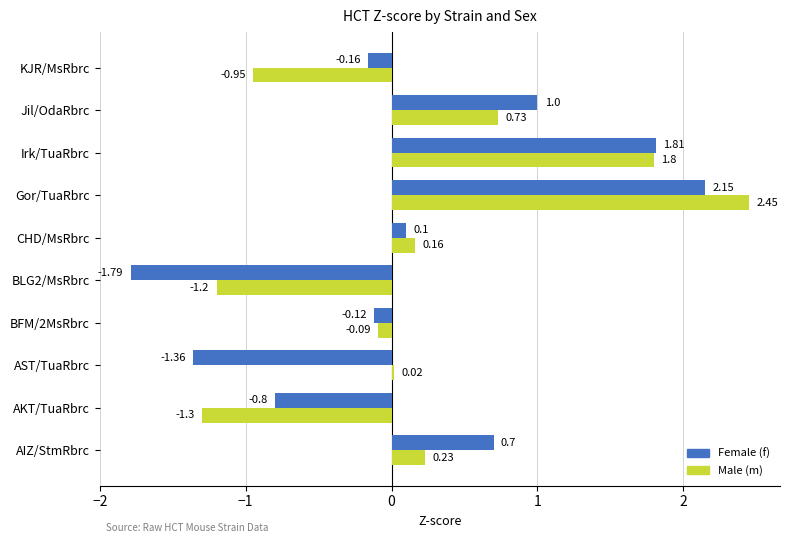

List the labels in order of Male (m) value, smallest first.

AKT/TuaRbrc, BLG2/MsRbrc, KJR/MsRbrc, BFM/2MsRbrc, AST/TuaRbrc, CHD/MsRbrc, AIZ/StmRbrc, Jil/OdaRbrc, Irk/TuaRbrc, Gor/TuaRbrc